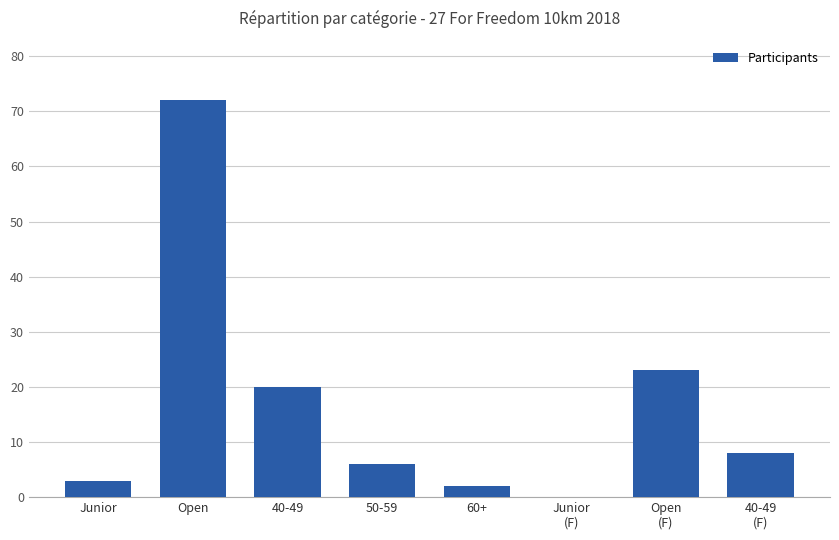

At which label does the data first exceed 8?

Open